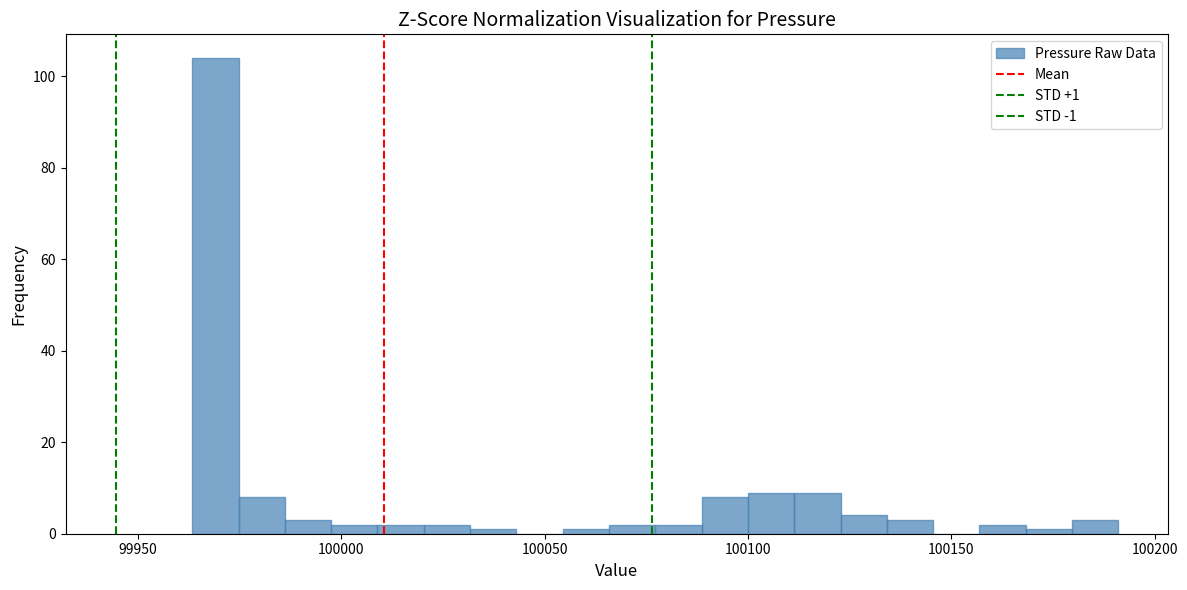

Read against the x-axis, roughly where is the centre of the tallest bar?

99970